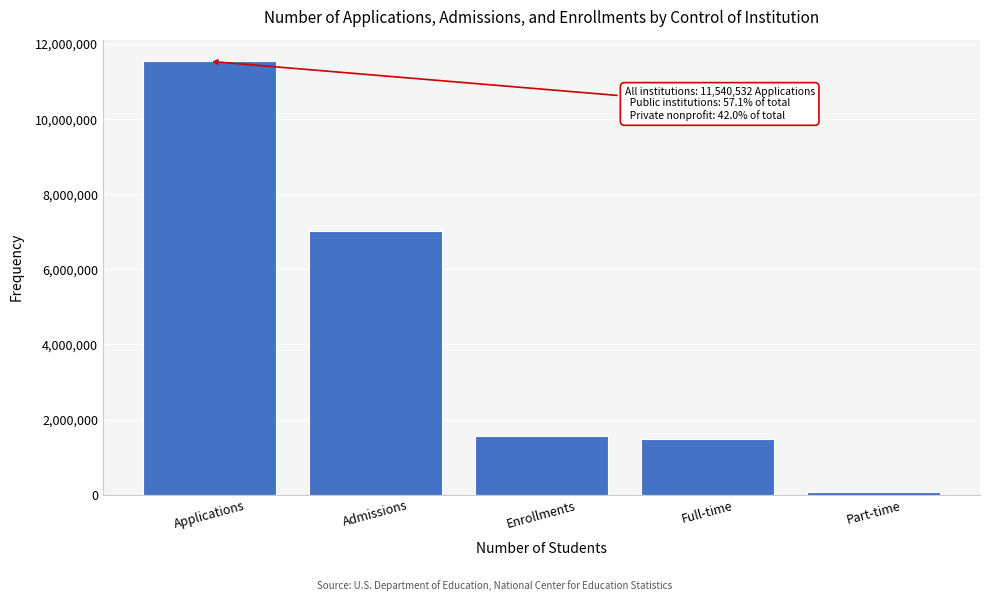

Reading right to left, what are all the values shown in this chart?

Part-time=63997	Full-time=1490441	Enrollments=1554438	Admissions=7007781	Applications=11540532